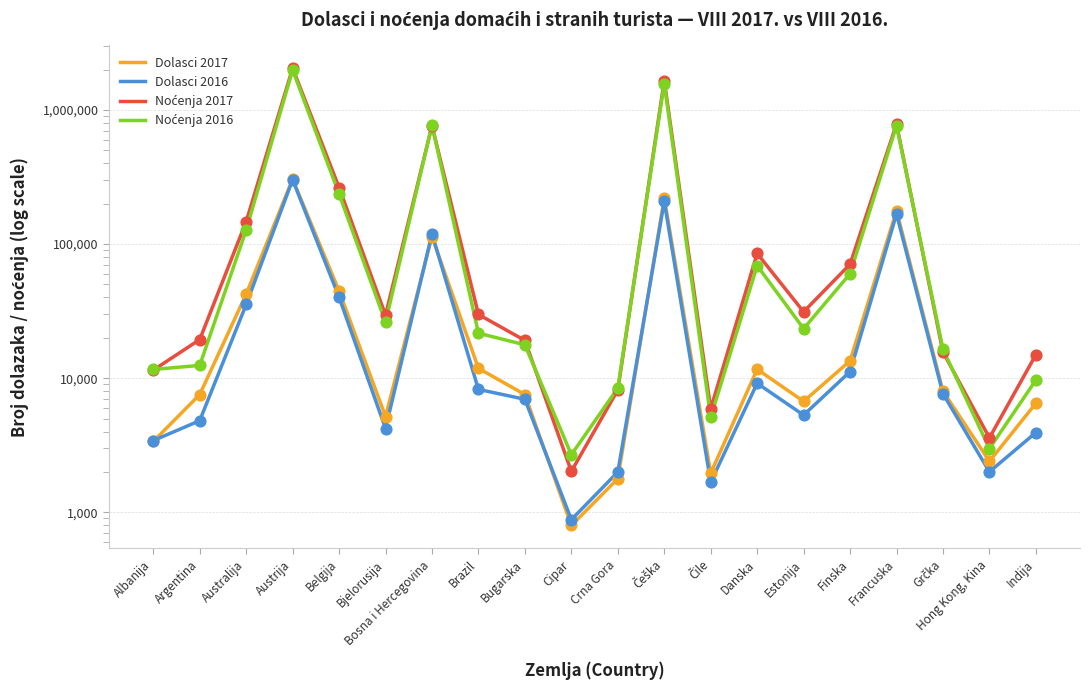

Which series has the largest Y range (max minus min)?

Noćenja 2017